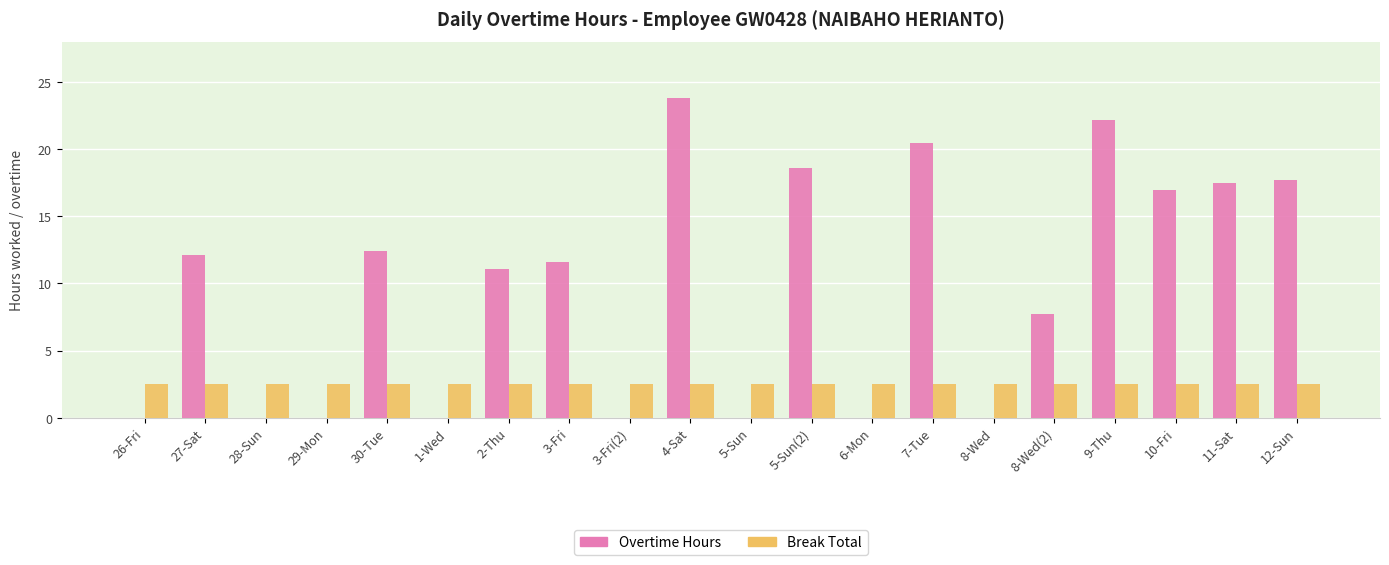

Between 4-Sat and 8-Wed(2), which series saw the biggest shift?

Overtime Hours